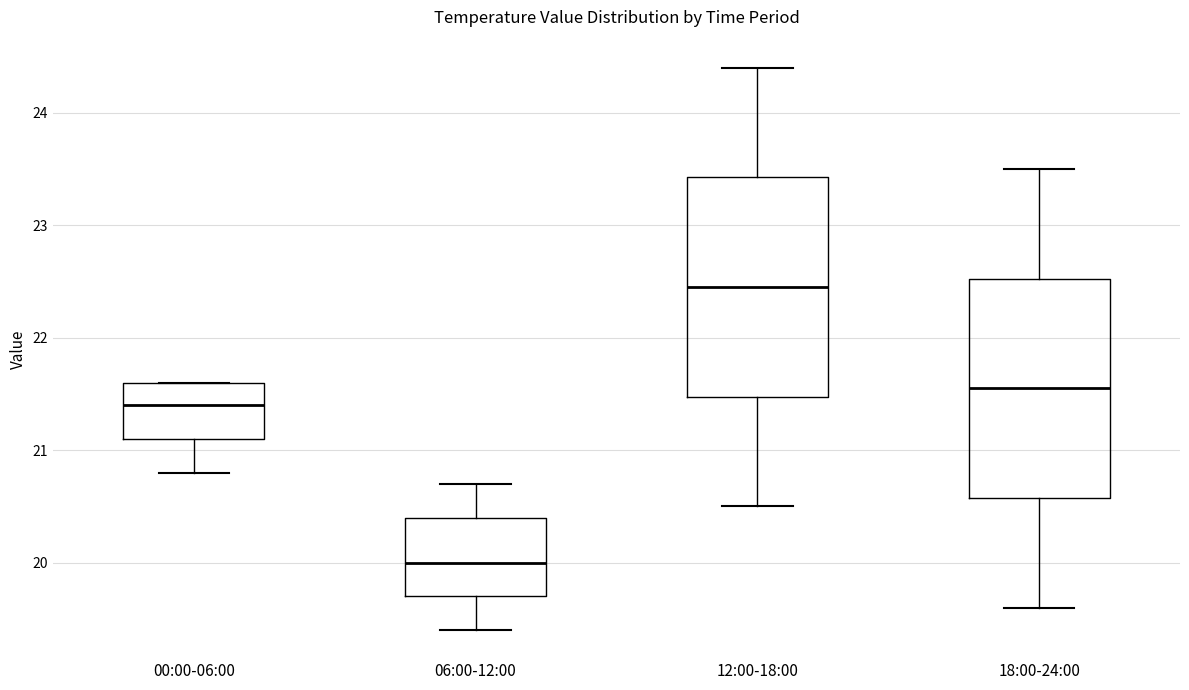

Where does the median line of the box for 00:00-06:00 sit on the y-axis? The values are not printed on the chart, so give them approximately, as read against the axis.

21.4